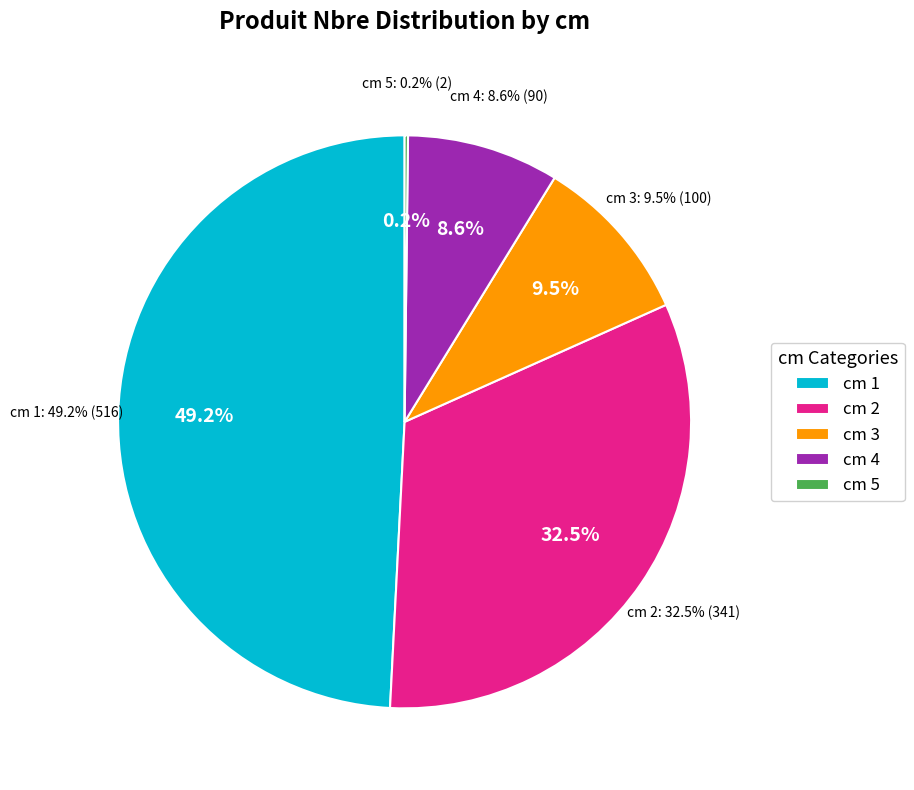

Is the sum of 2 and 4 greater than half?

No